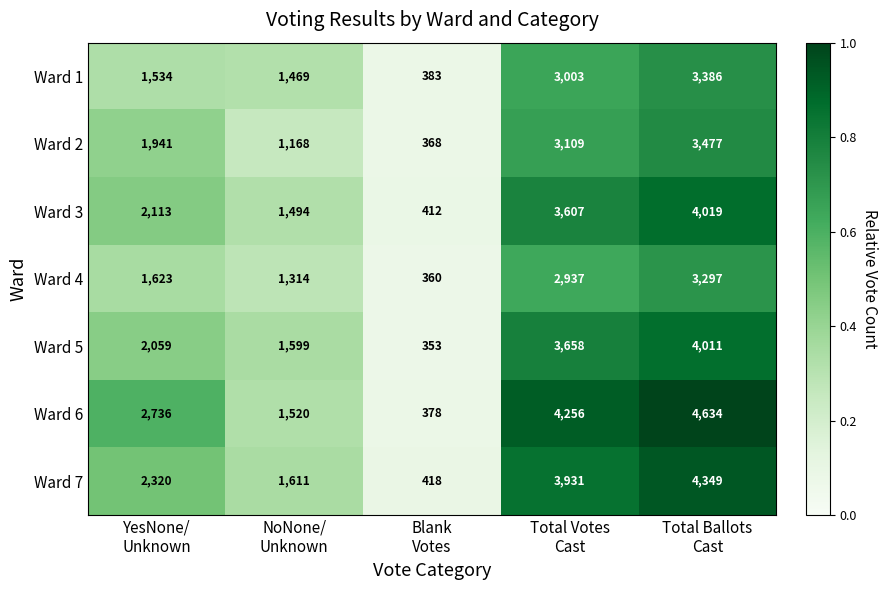

Which series has the largest range (max minus min)?

Ward 6